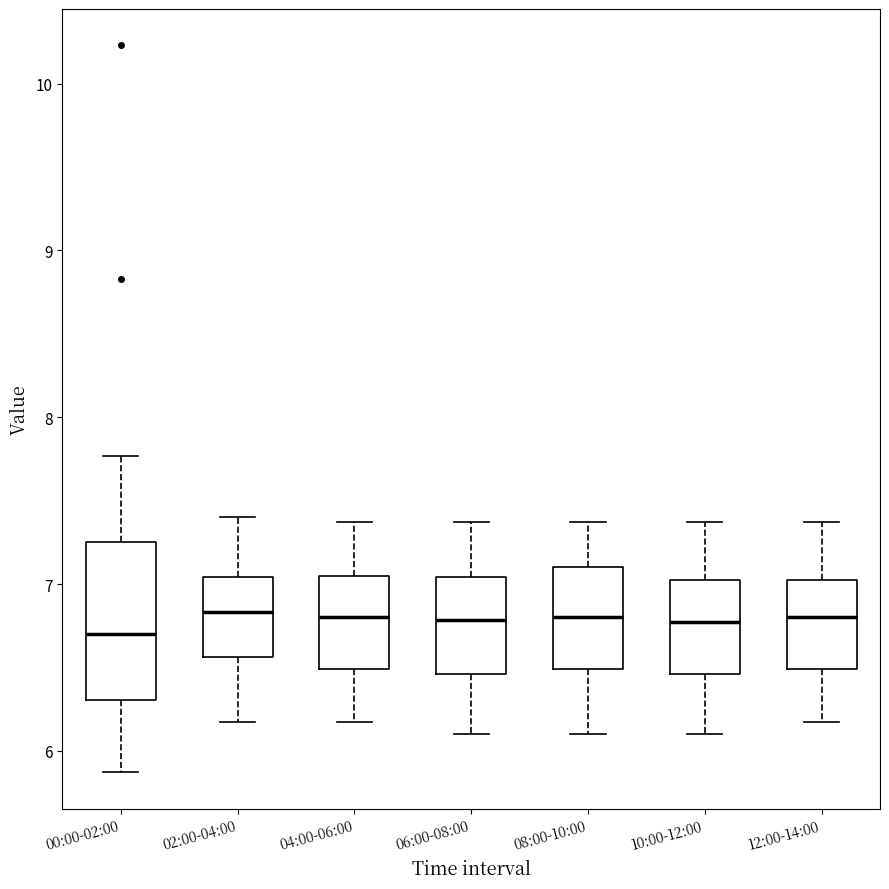

Which box is the tallest, from its lower edge to its upper edge?

00:00-02:00